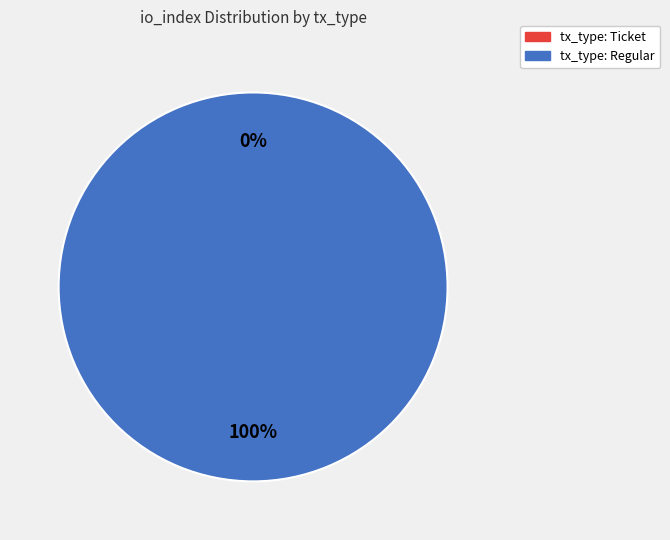

What is the change in value from tx_type: Ticket to tx_type: Regular?

+1